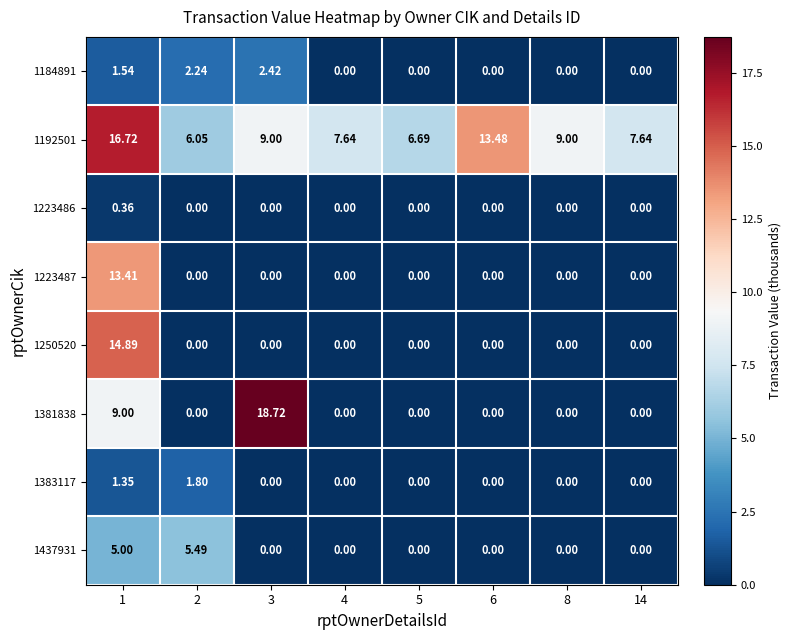

Which label corresponds to the smallest value in the chart?

4